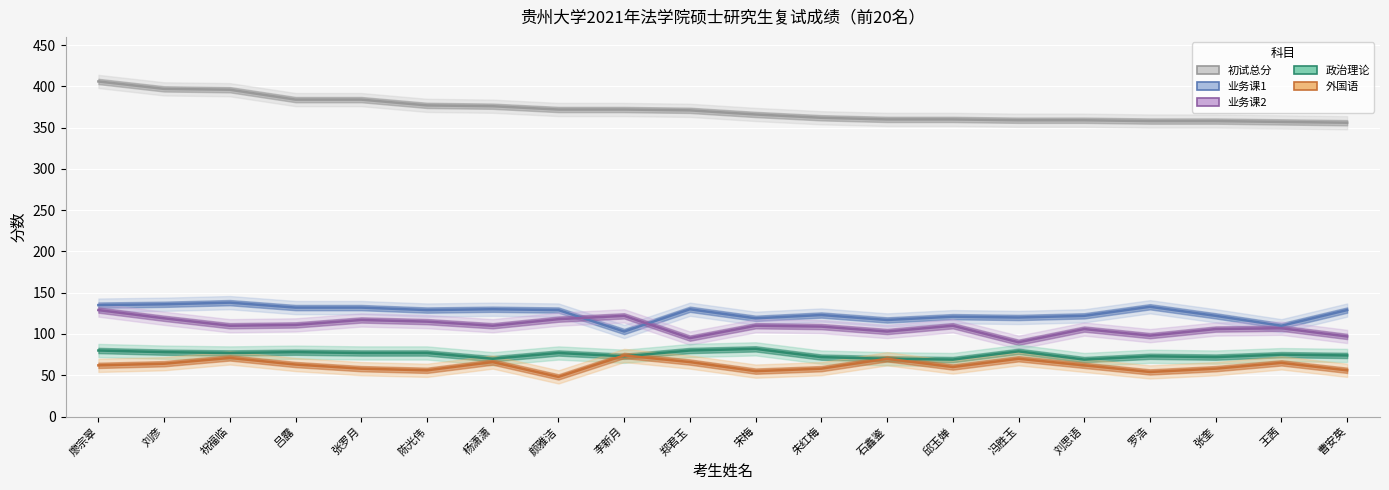

What is the average value of the 初试总分 series?

372